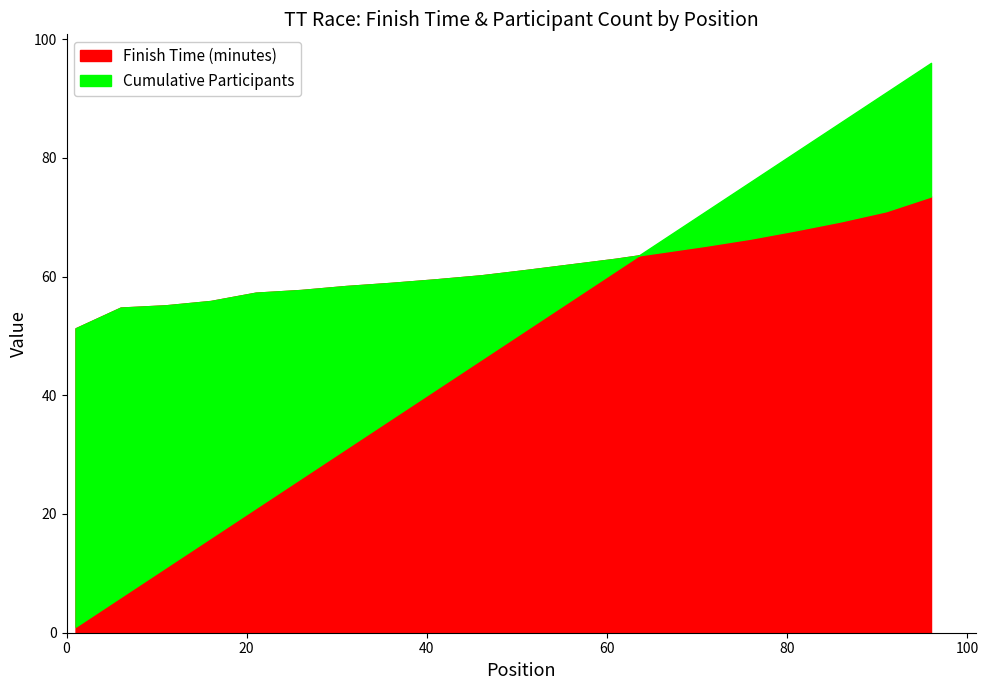

What is the maximum value shown in the chart?

96.0